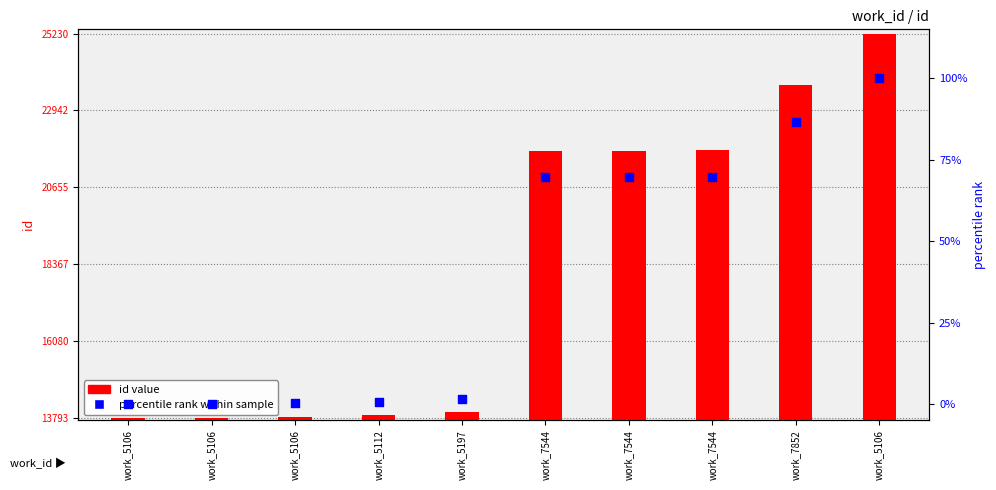

What are all the series names shown in the legend?

id value, percentile rank within sample